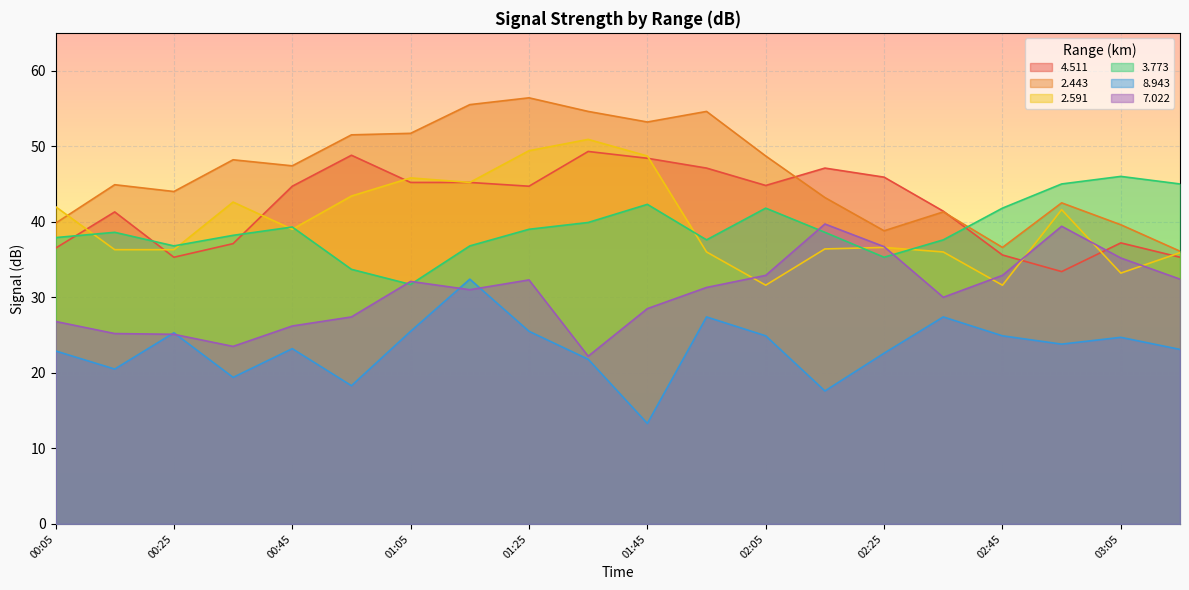

The   3.773 series shows 18.5 at 2007/09/28 00:35. True or false?

False